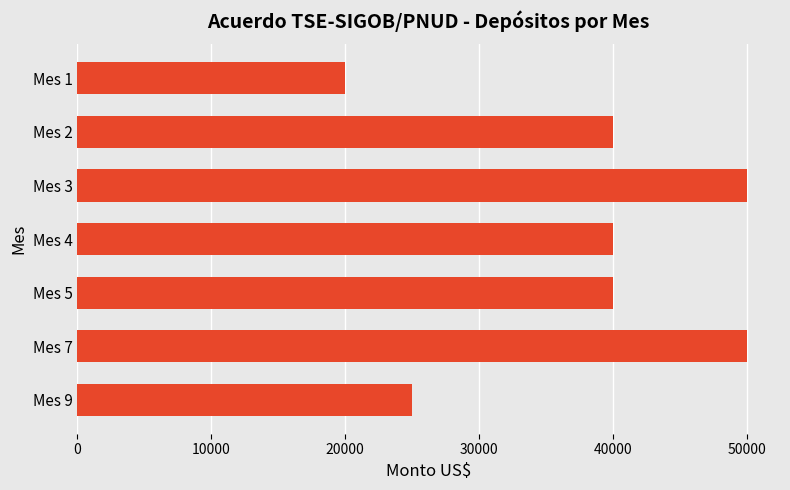

Reading top to bottom, what are all the values shown in this chart?

Mes 1=20000	Mes 2=40000	Mes 3=50000	Mes 4=40000	Mes 5=40000	Mes 7=50000	Mes 9=25000